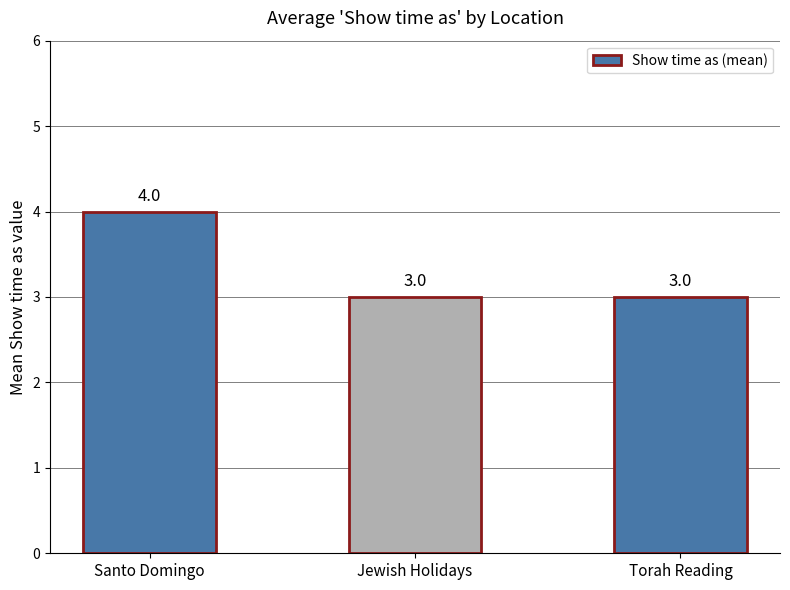

What value does the data have at Santo Domingo?

4